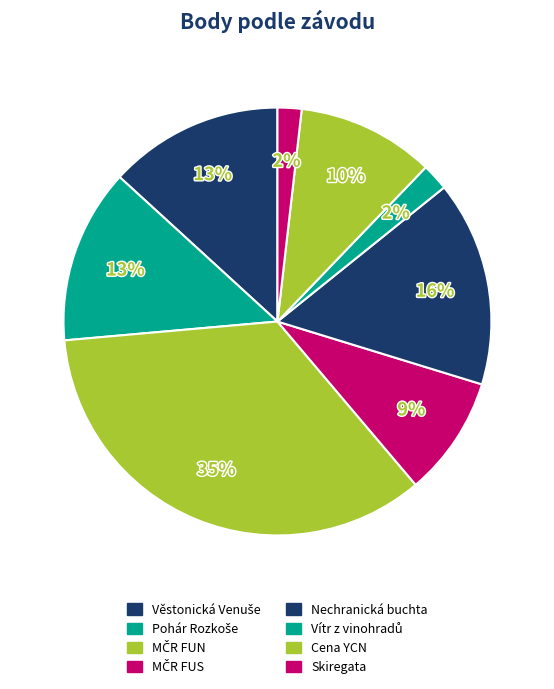

How many slices are in this pie chart?

8